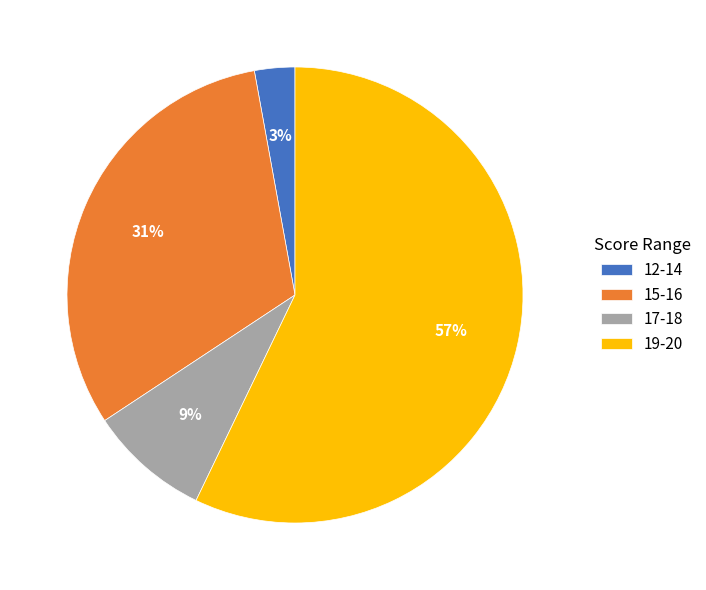

To the nearest percent, what percentage of the pie is 15-16?

31%